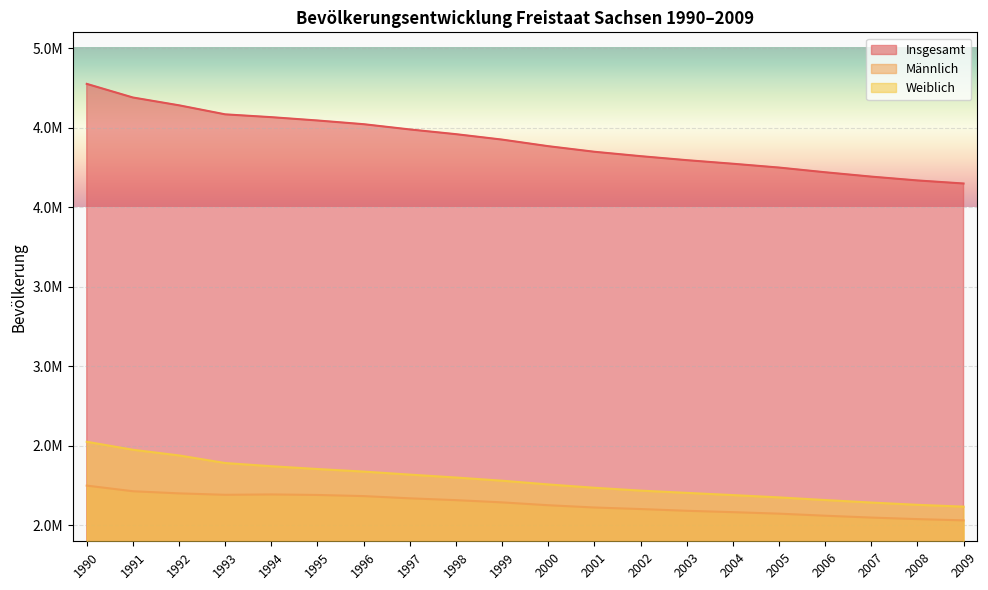

At which category does the chart reach its minimum across all series?

2009